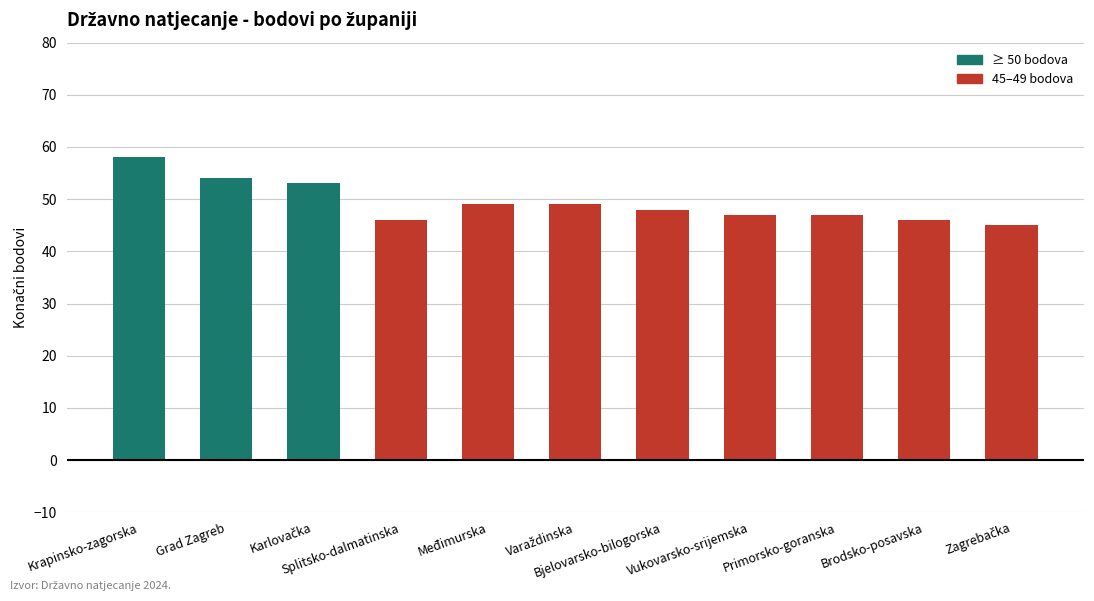

What is the value of the 6th bar from the left?

49